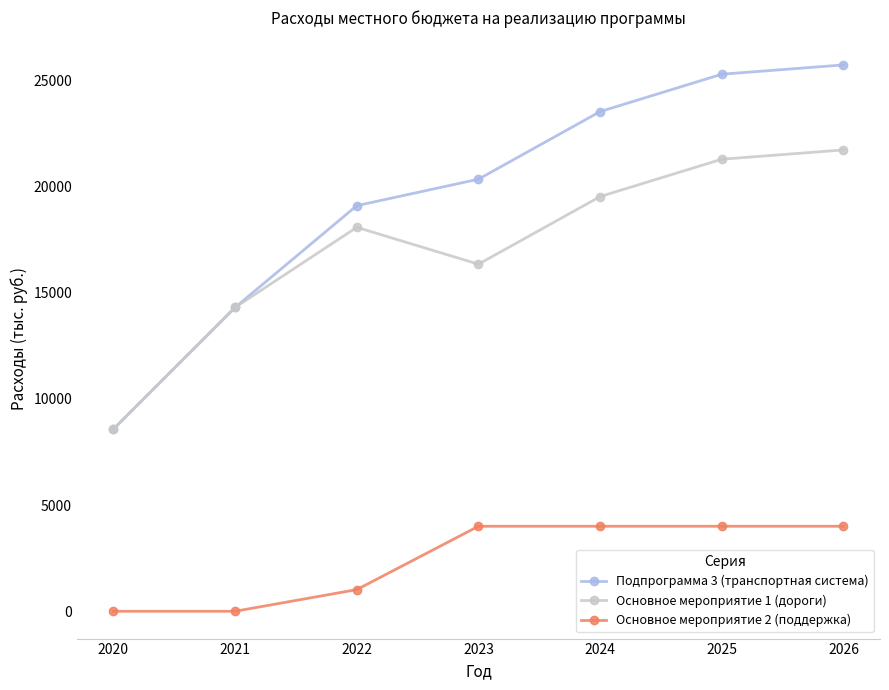

Which series has the largest range (max minus min)?

Подпрограмма 3 (транспортная система)